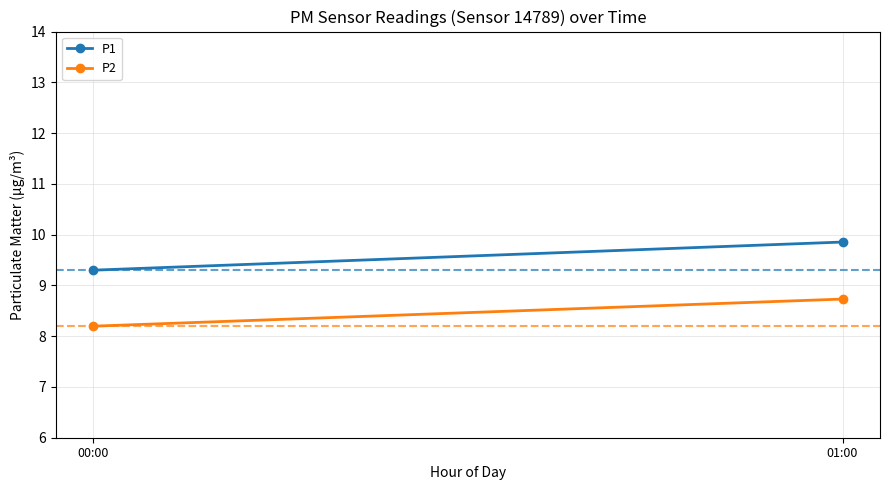

What is the label of the 2nd point from the right?

00:00